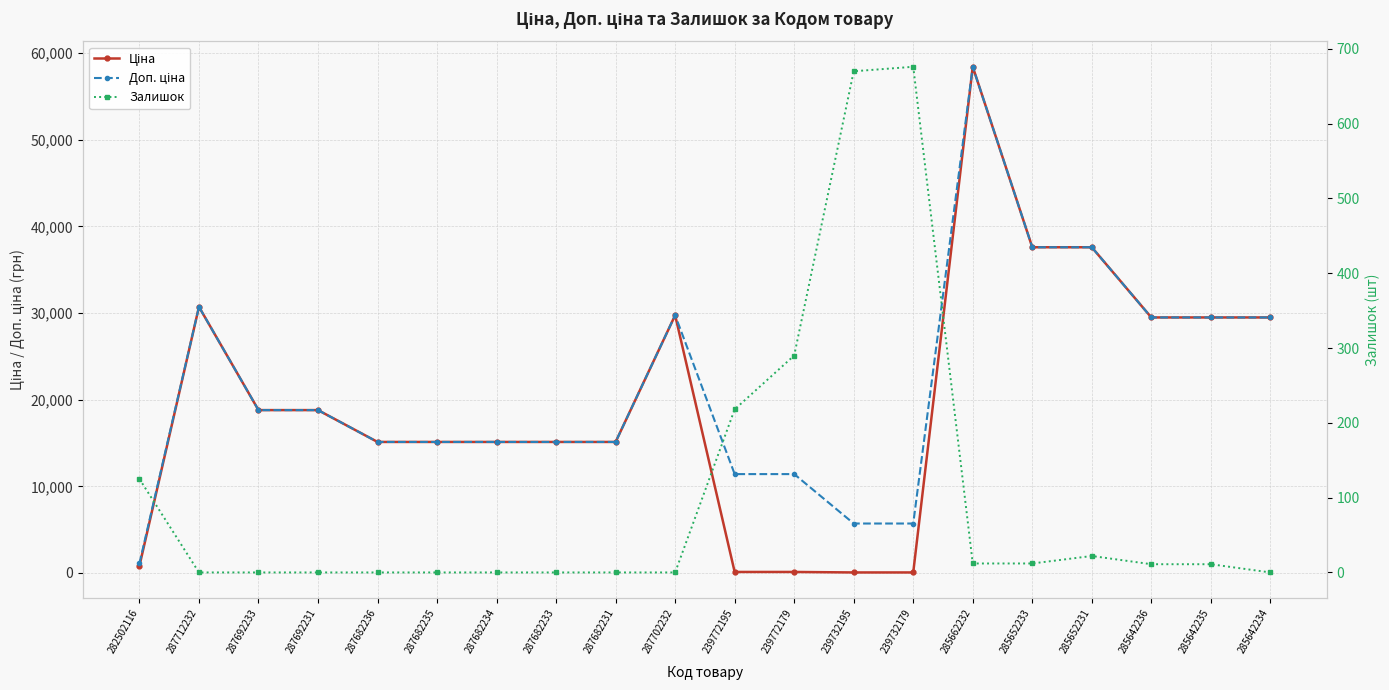

Is it true that Залишок equals 19.2 at 285642235?

False